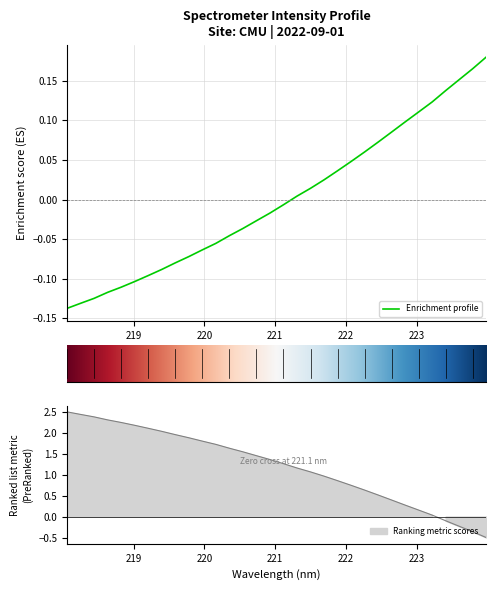

Reading left to right, transcribe all the data shown in this chart.

-0.1	-0.1	-0.1	-0.1	-0.1	-0.1	-0.1	-0.1	-0.1	-0.1	-0.1	-0.1	-0.0	-0.0	-0.0	-0.0	-0.0	0.0	0.0	0.0	0.0	0.0	0.1	0.1	0.1	0.1	0.1	0.1	0.1	0.2	0.2	0.2